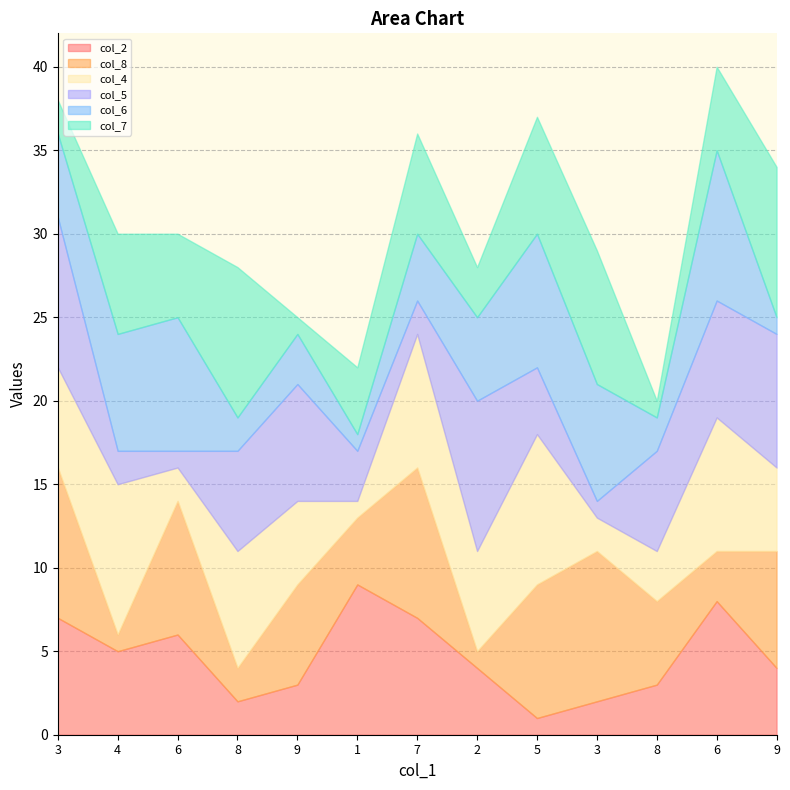

Where do col_6 and col_2 first cross each other?

3 and 4